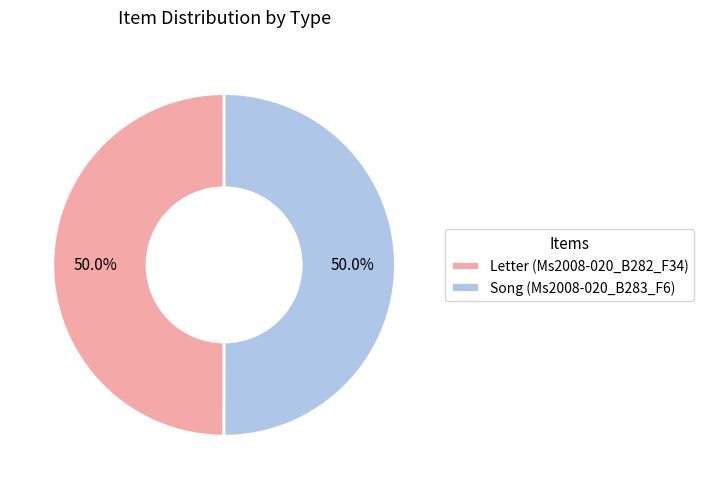

Do Song (Ms2008-020_B283_F6) and Letter (Ms2008-020_B282_F34) together represent more than half of the pie?

Yes